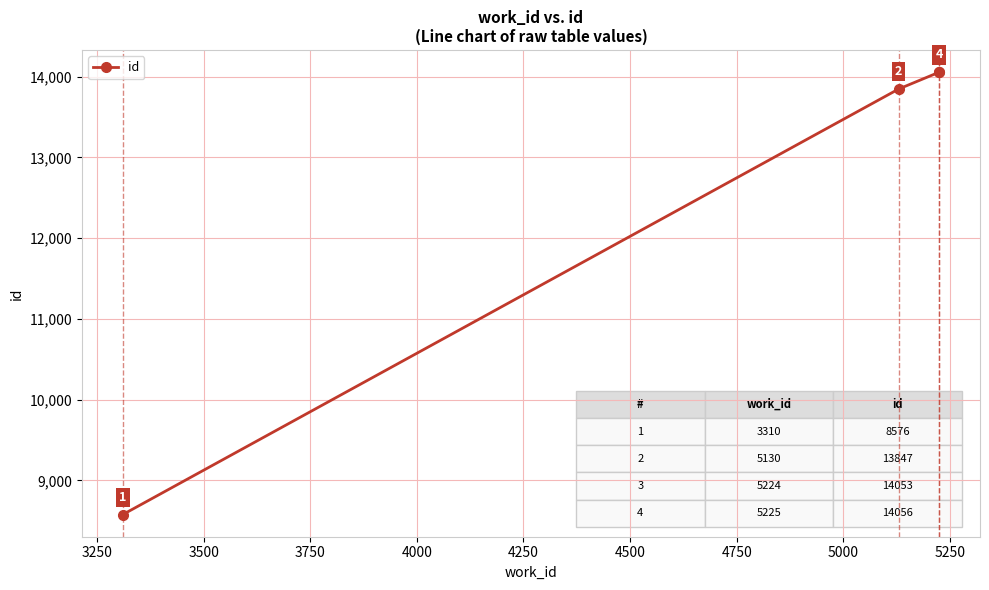

Reading left to right, list all the values displayed in this chart.

8576	13847	14053	14056